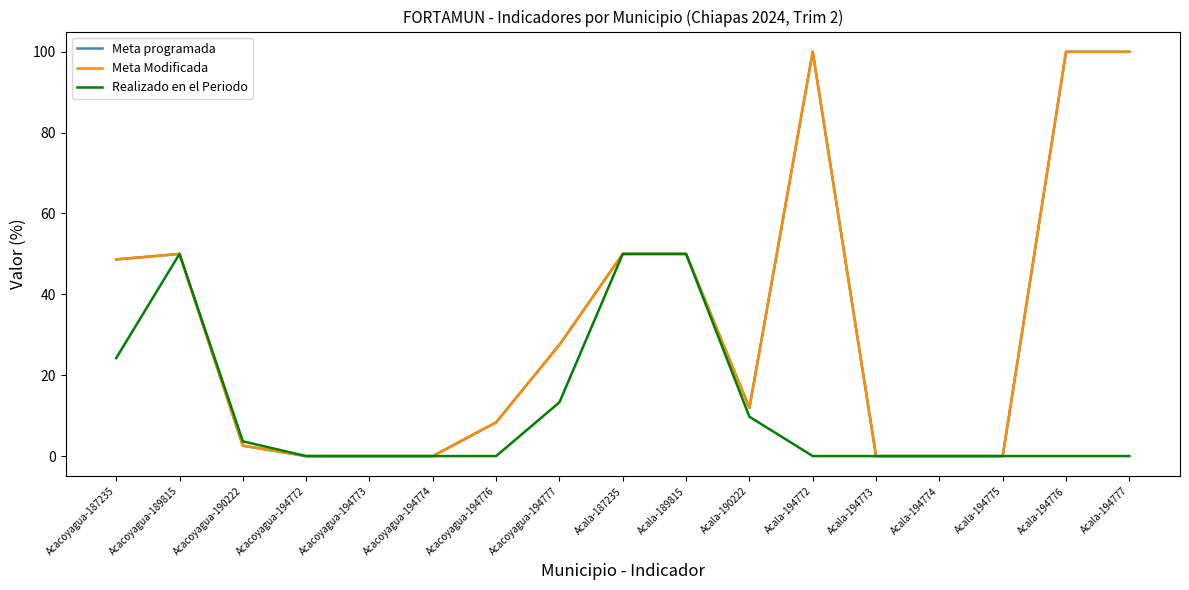

True or false: Meta programada and Realizado en el Periodo intersect in this chart.

False